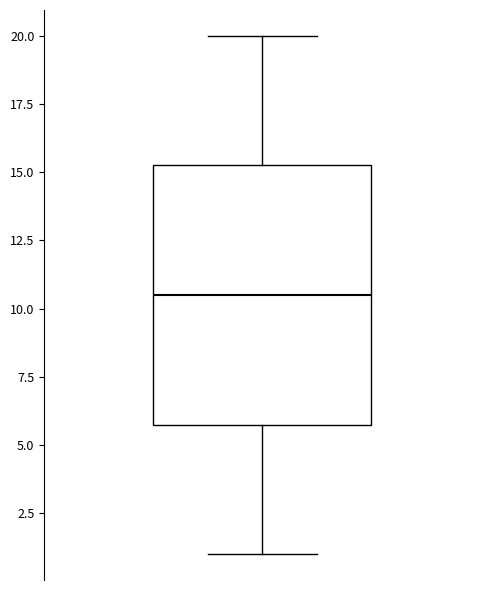

Transcribe this box plot: give where the median line is, the range the box spans, and where the two whiskers end, as read against the y-axis. The values are not printed on the chart, so give them approximately, as read against the axis.

median 10.5, box 6.0 to 15.5, whiskers 1.0 to 20.0